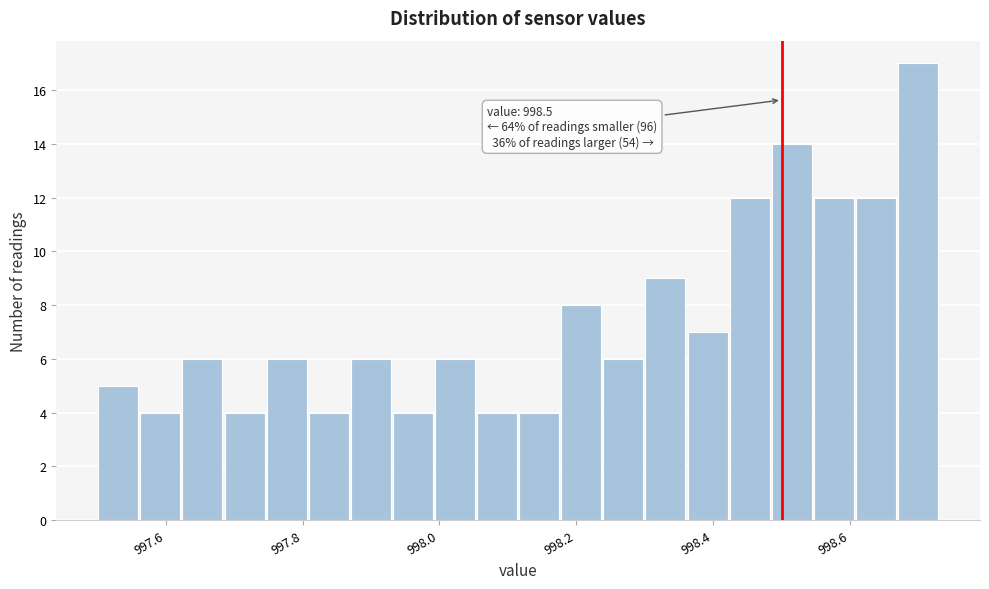

Read against the x-axis, roughly where is the centre of the tallest bar?

998.70